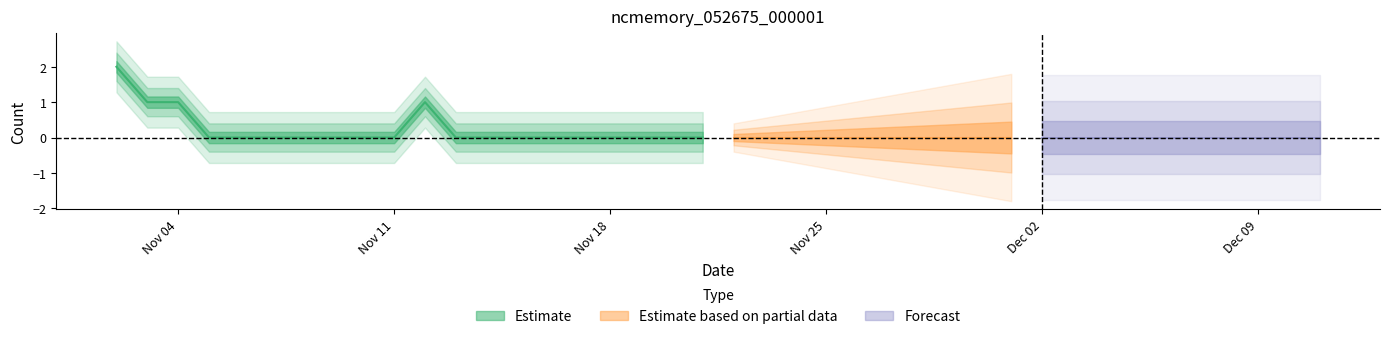

How many interior local peaks (higher than both neighbors) does the data have?

1